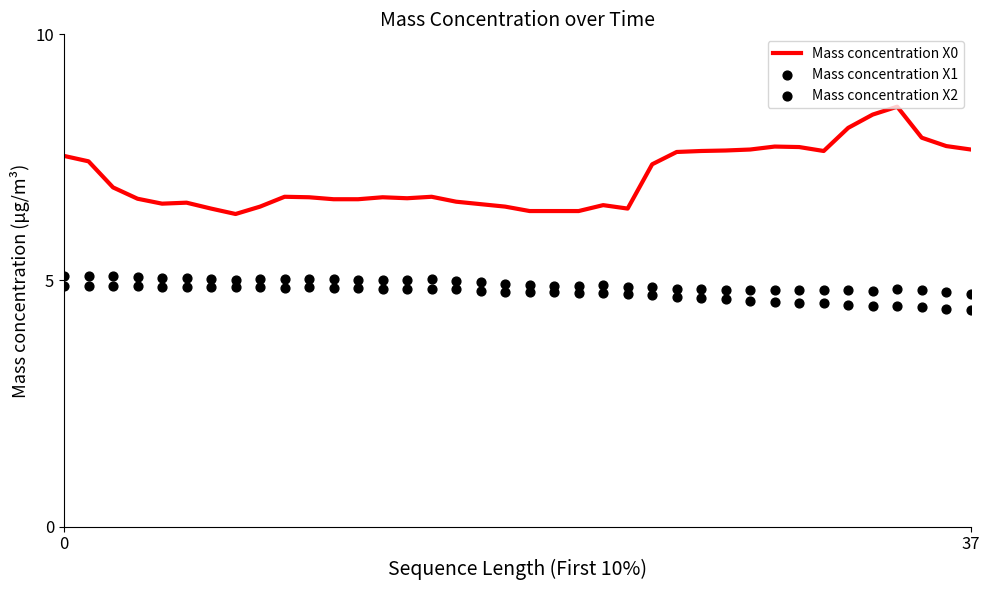

At which category is the sum across all series the highest?

34